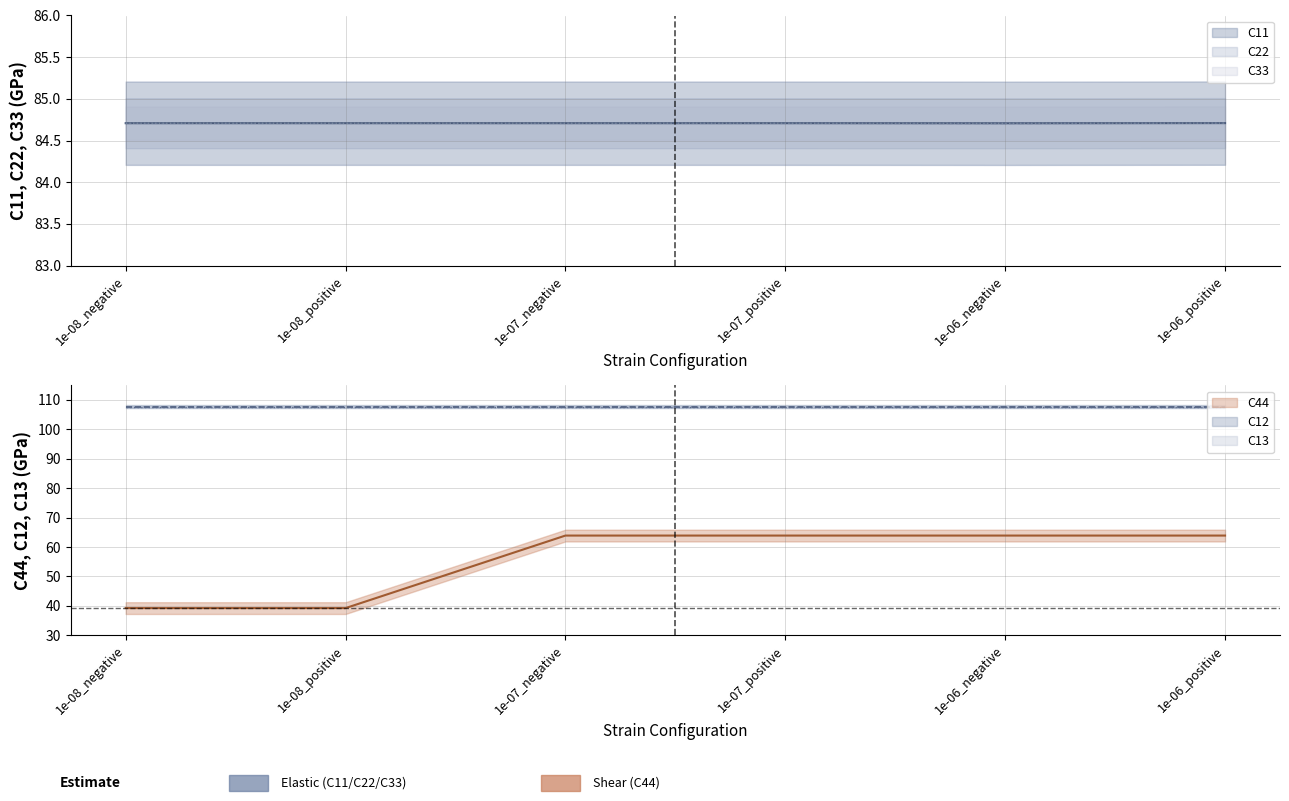

What is the total value across all series at 1e-08_negative?

293.4